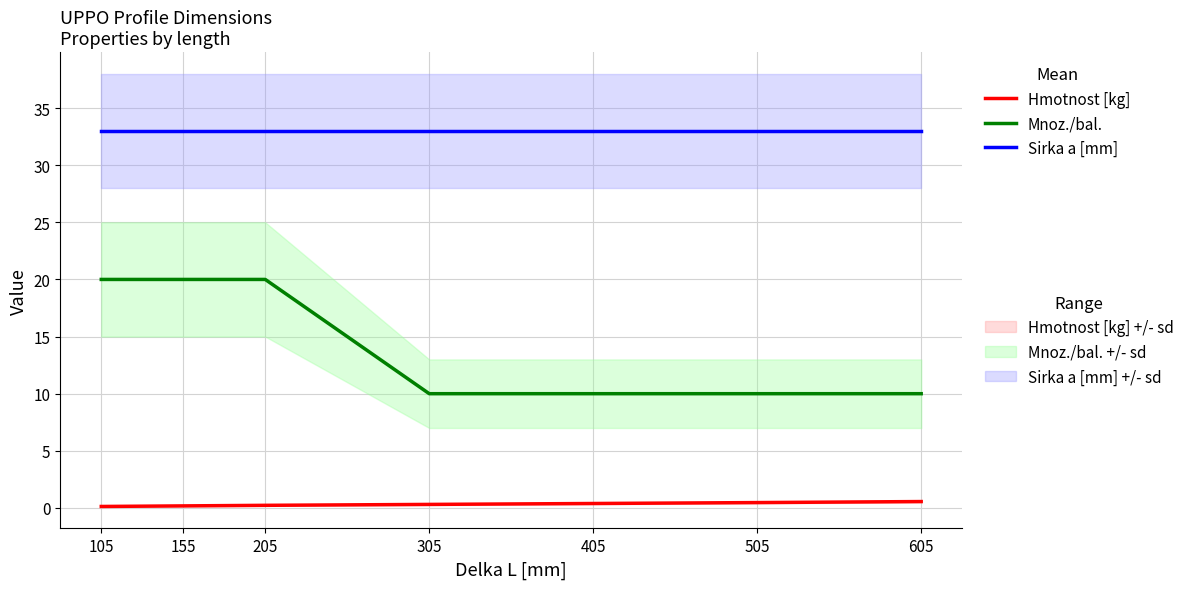

Which label corresponds to the largest value in the chart?

105